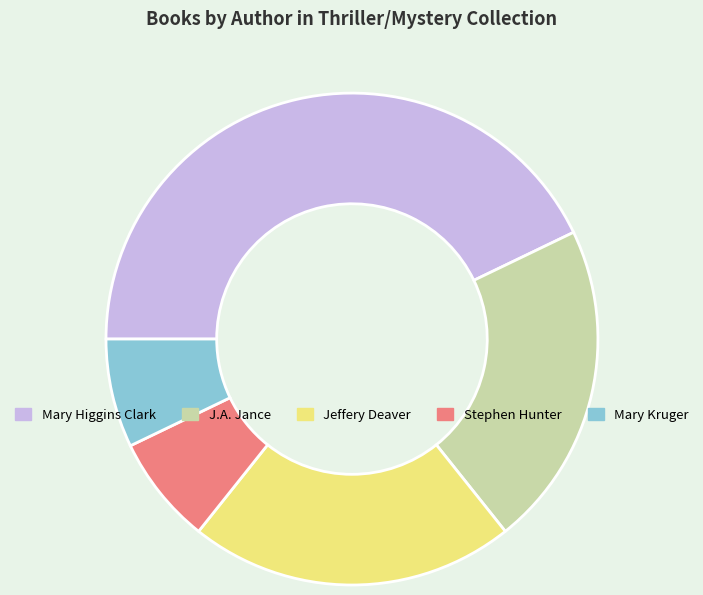

Count the number of slices in the pie.

5